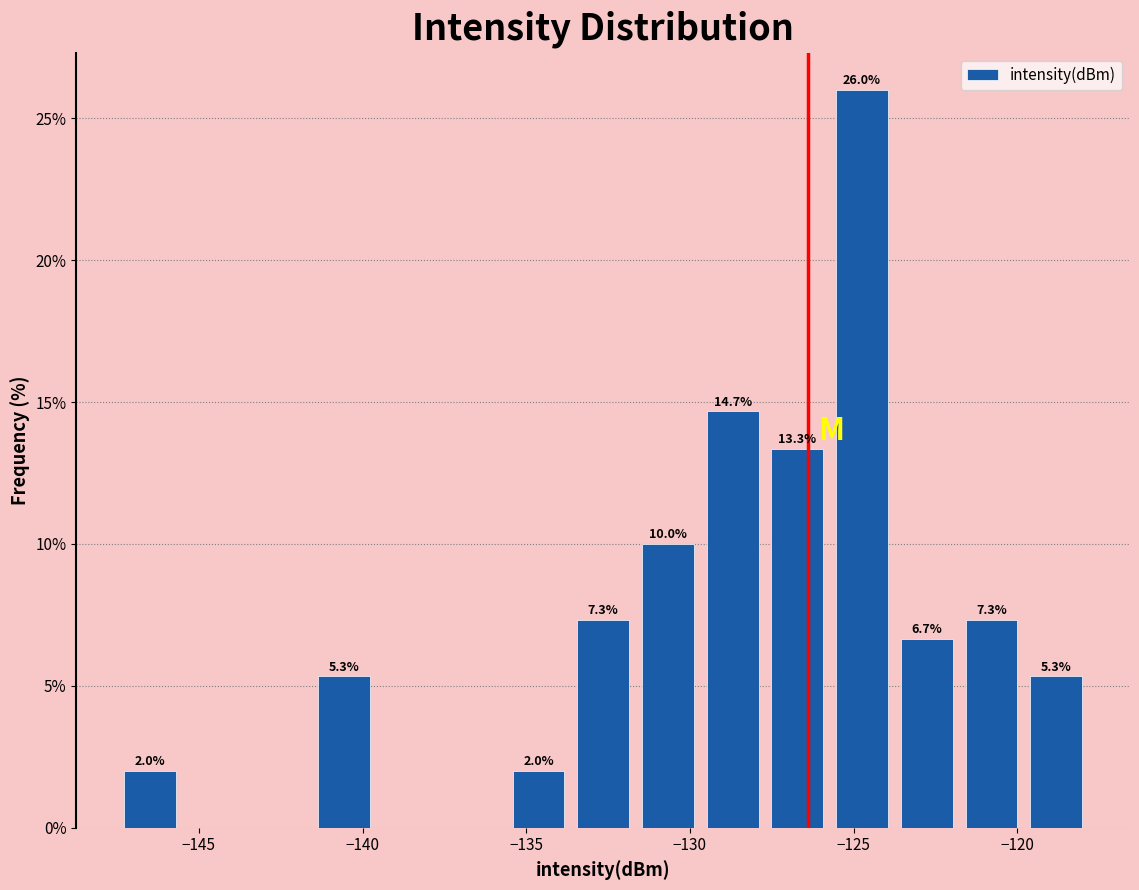

Read against the x-axis, roughly where is the centre of the tallest bar?

-124.5